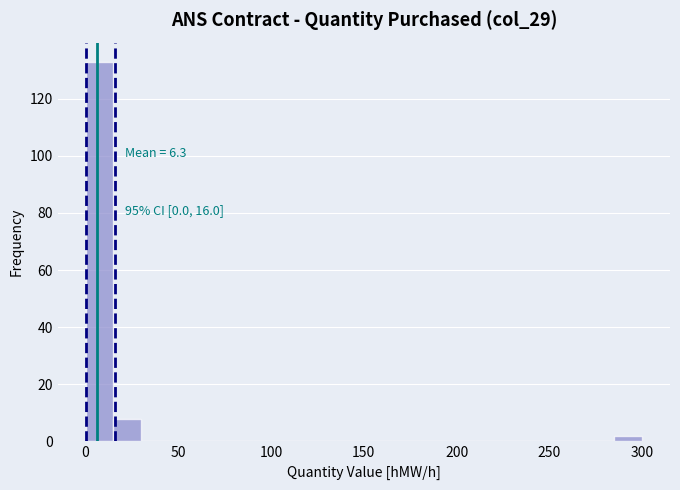

Read against the x-axis, roughly where is the centre of the tallest bar?

10